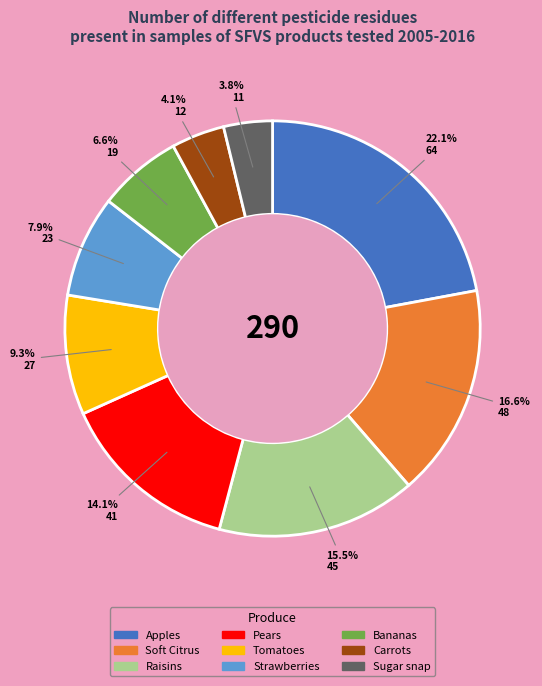

To the nearest percent, what portion does Tomatoes represent?

9%